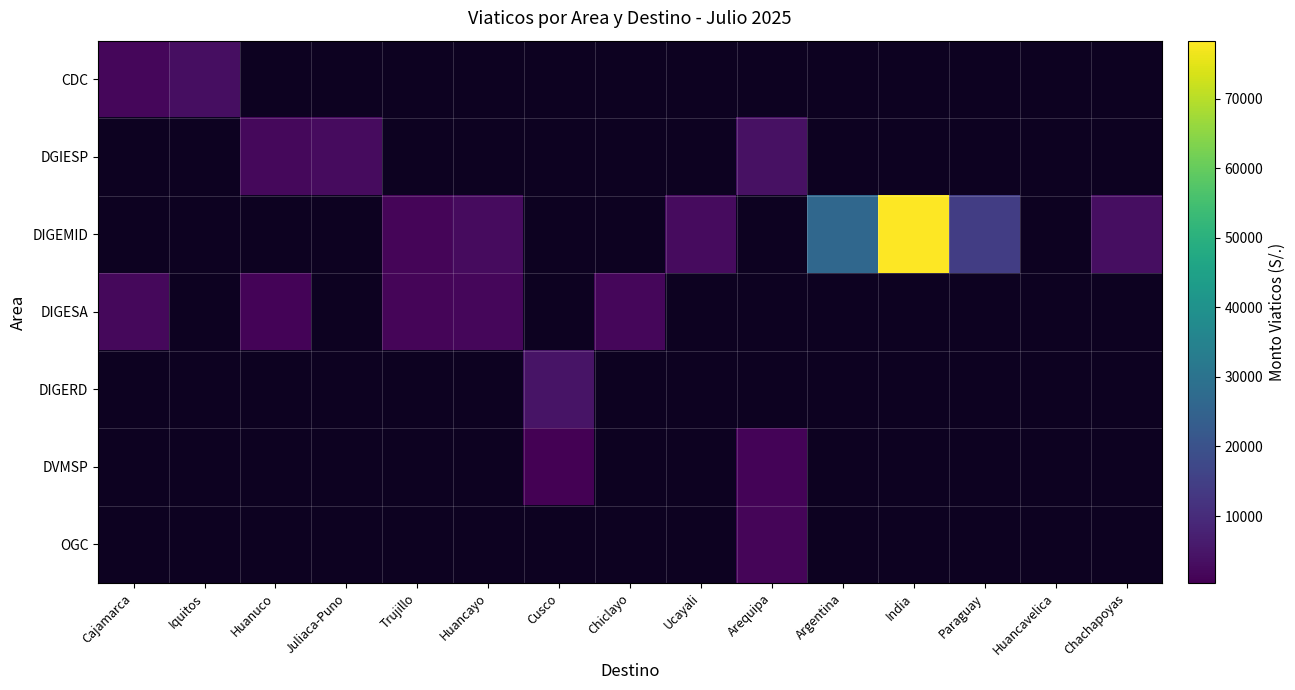

How many data points does each series have?

15